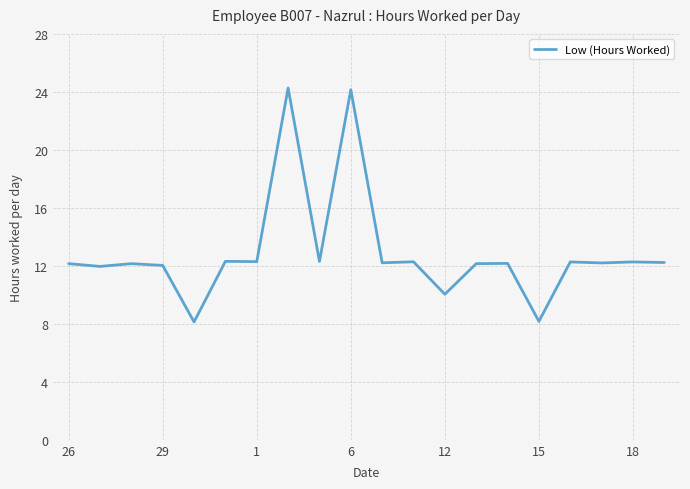

What is the difference between the maximum and minimum values?

16.1